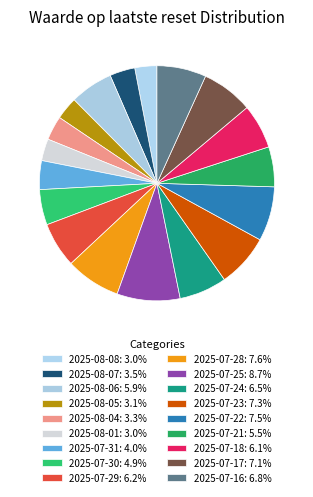

Rank the categories by value from lowest to highest.

2025-08-01, 2025-08-08, 2025-08-05, 2025-08-04, 2025-08-07, 2025-07-31, 2025-07-30, 2025-07-21, 2025-08-06, 2025-07-18, 2025-07-29, 2025-07-24, 2025-07-16, 2025-07-17, 2025-07-23, 2025-07-22, 2025-07-28, 2025-07-25